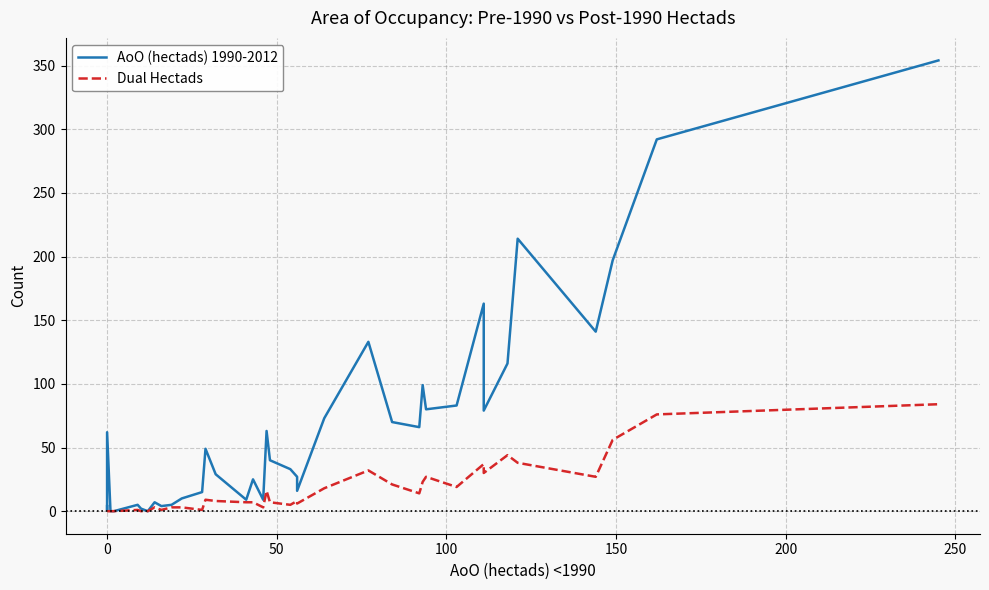

How many values in the Dual Hectads series exceed 7?

19